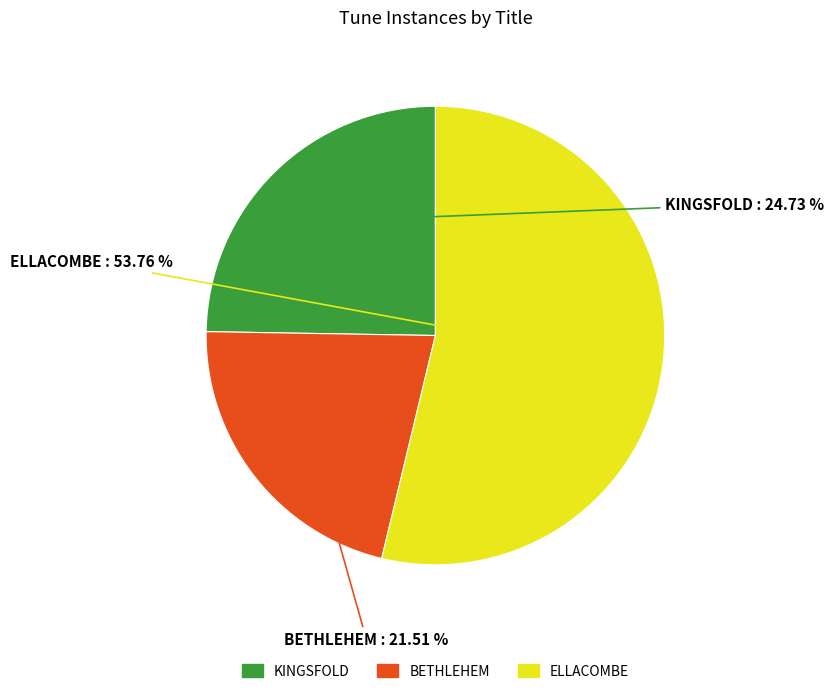

Is it true that KINGSFOLD is 25% of the pie?

True